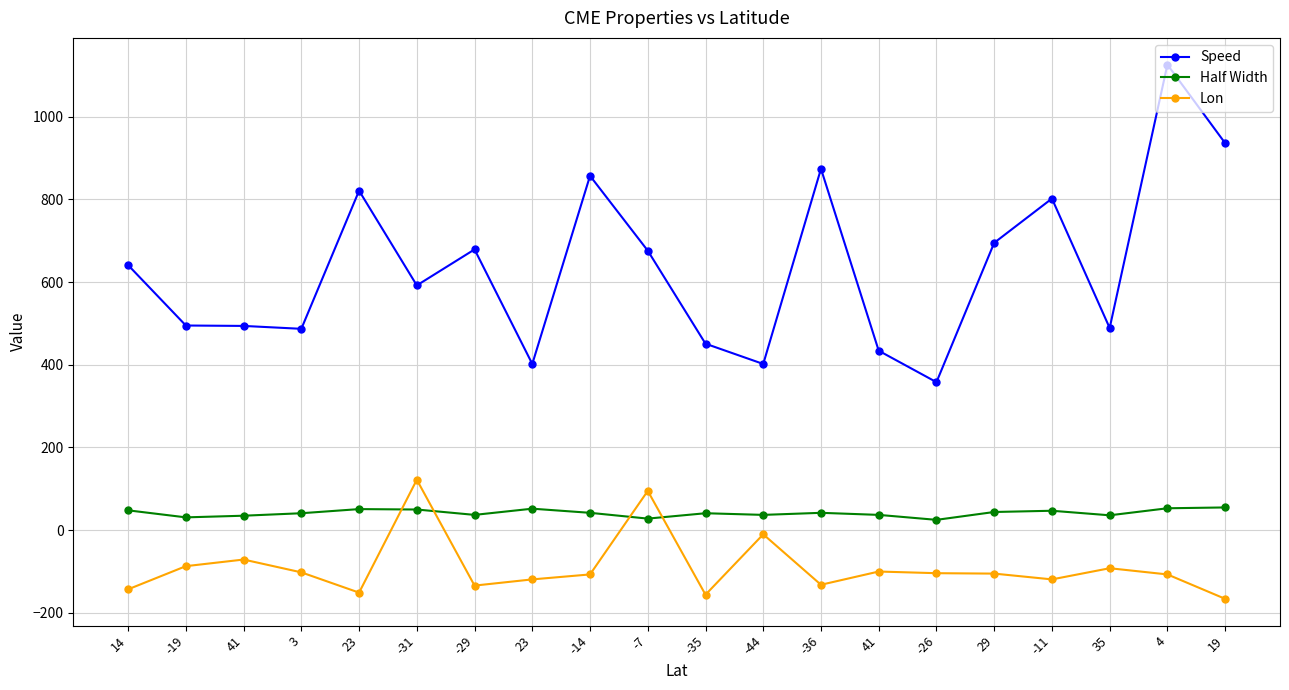

Is this an area chart (filled region under the line)?

No